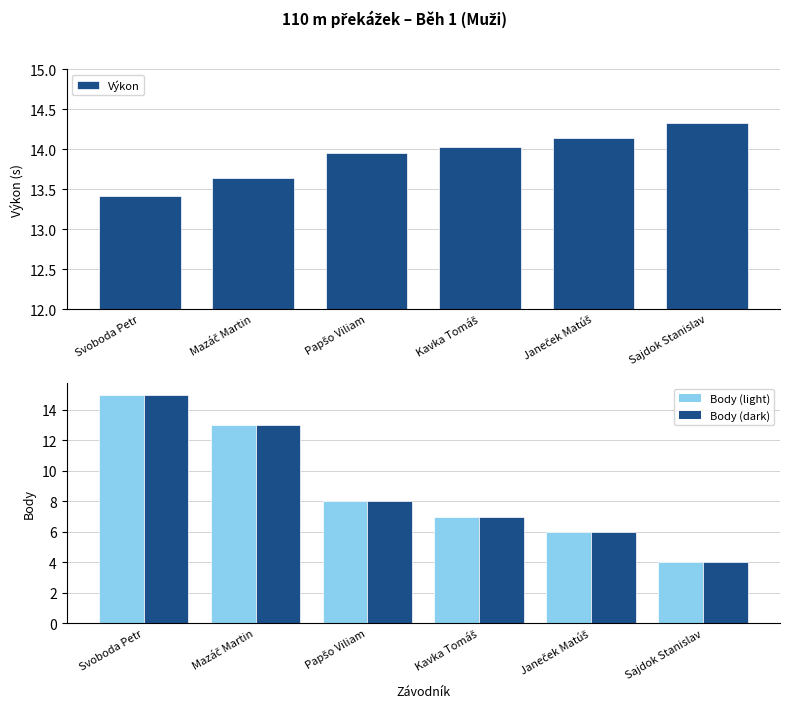

How many groups of bars are there?

6